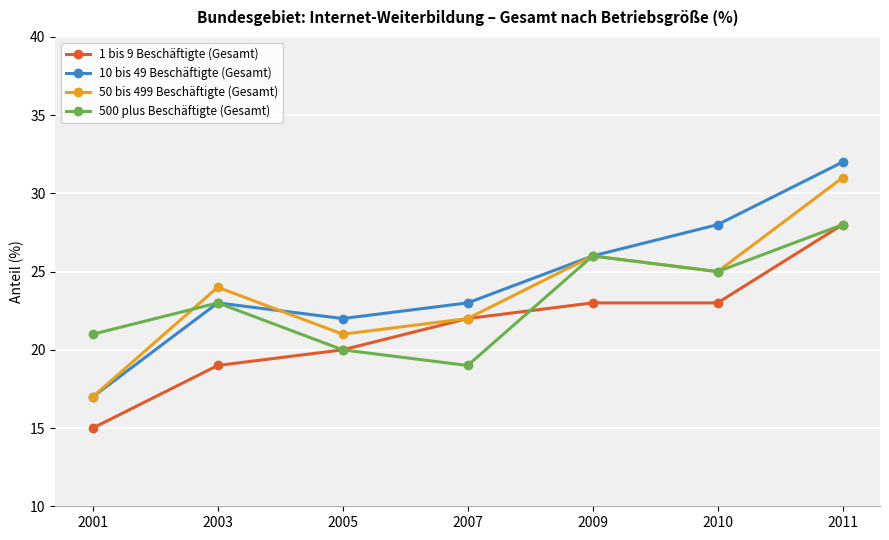

Where is the first local maximum for 50 bis 499 Beschäftigte (Gesamt)?

2003